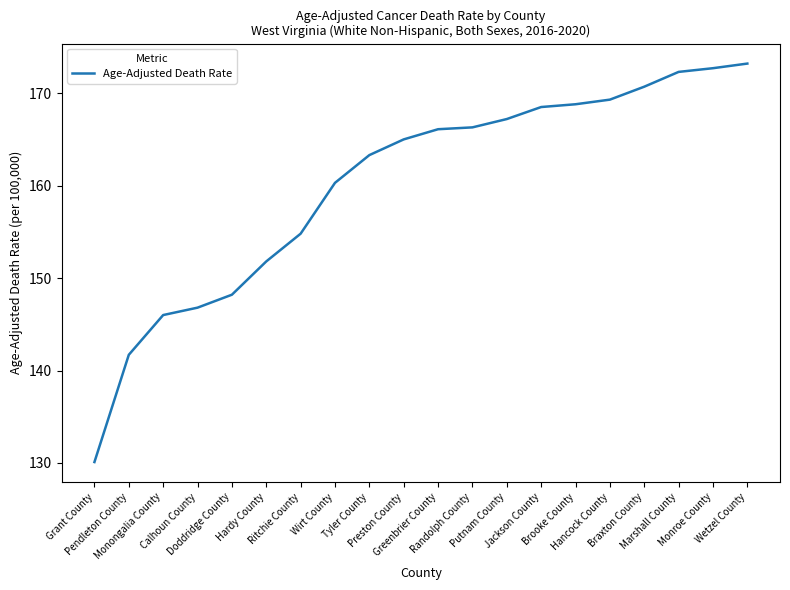

Which label corresponds to the smallest value in the chart?

Grant County